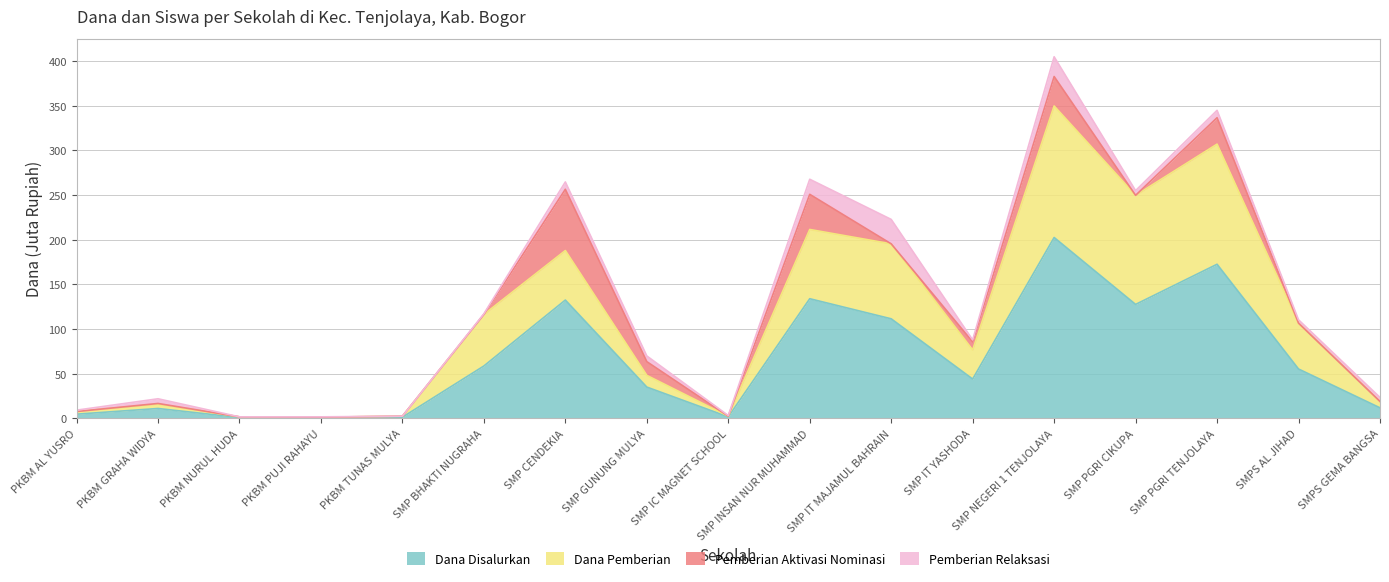

List the labels in order of Dana Disalurkan value, smallest first.

PKBM NURUL HUDA, PKBM PUJI RAHAYU, PKBM TUNAS MULYA, SMP IC MAGNET SCHOOL, PKBM AL YUSRO, PKBM GRAHA WIDYA, SMPS GEMA BANGSA, SMP GUNUNG MULYA, SMP IT YASHODA, SMPS AL JIHAD, SMP BHAKTI NUGRAHA, SMP IT MAJAMUL BAHRAIN, SMP PGRI CIKUPA, SMP CENDEKIA, SMP INSAN NUR MUHAMMAD, SMP PGRI TENJOLAYA, SMP NEGERI 1 TENJOLAYA